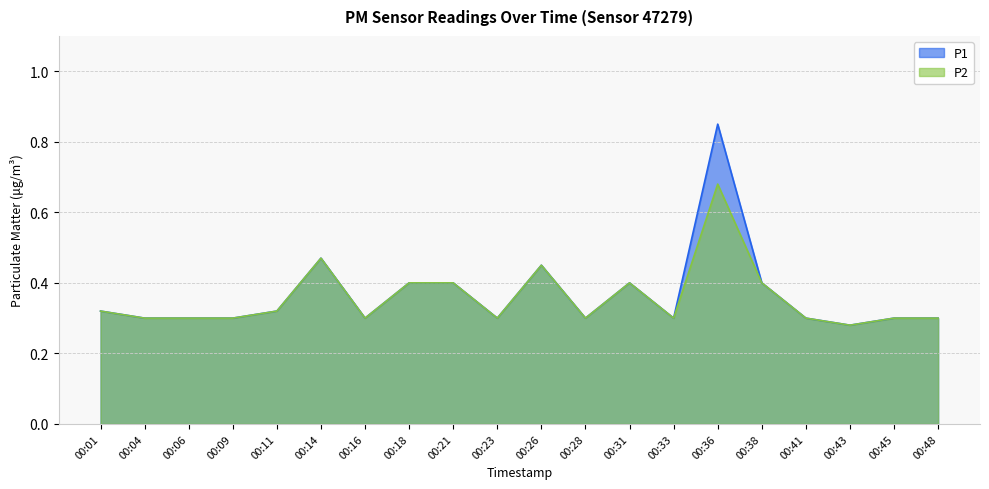

What is the sum of the P1 values at 00:41 and 00:18?

0.7